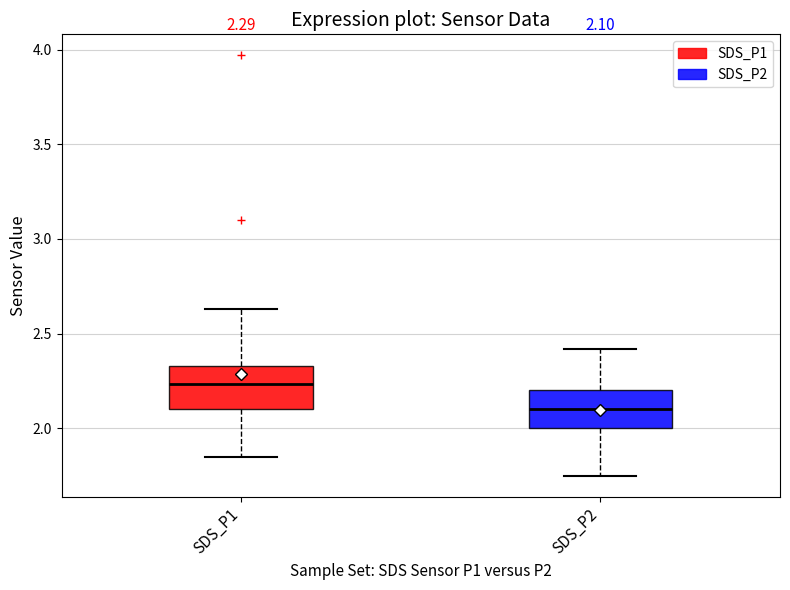

Which box's median line is the highest?

SDS_P1